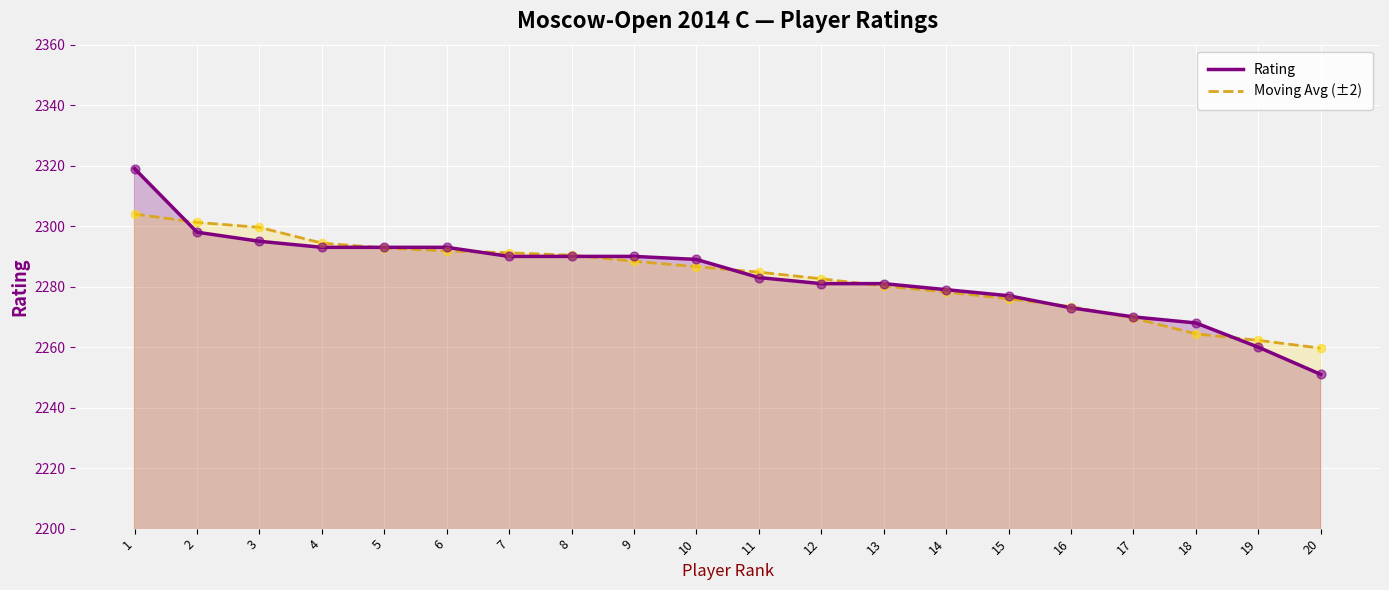

At how many categories does at least one series exceed 2254?

20